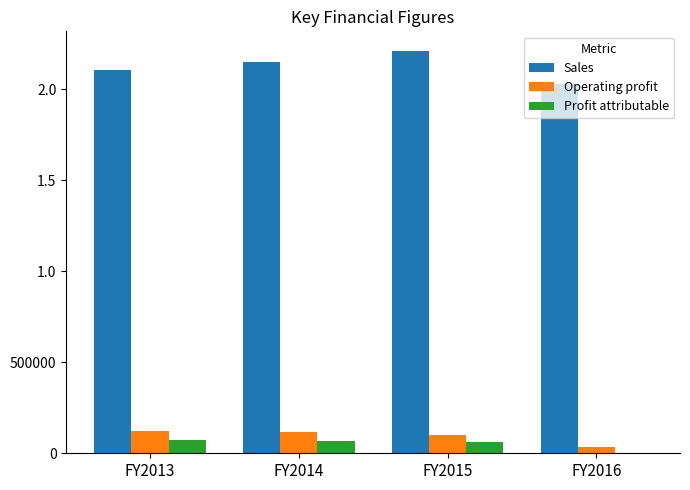

At FY2014, list the series in order from smallest to largest.

Profit attributable, Operating profit, Sales